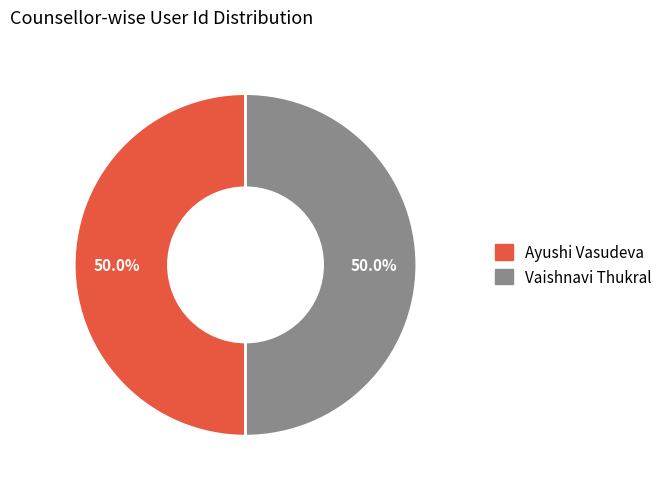

What is the ratio of the value at Vaishnavi Thukral to the value at Ayushi Vasudeva?

1.0